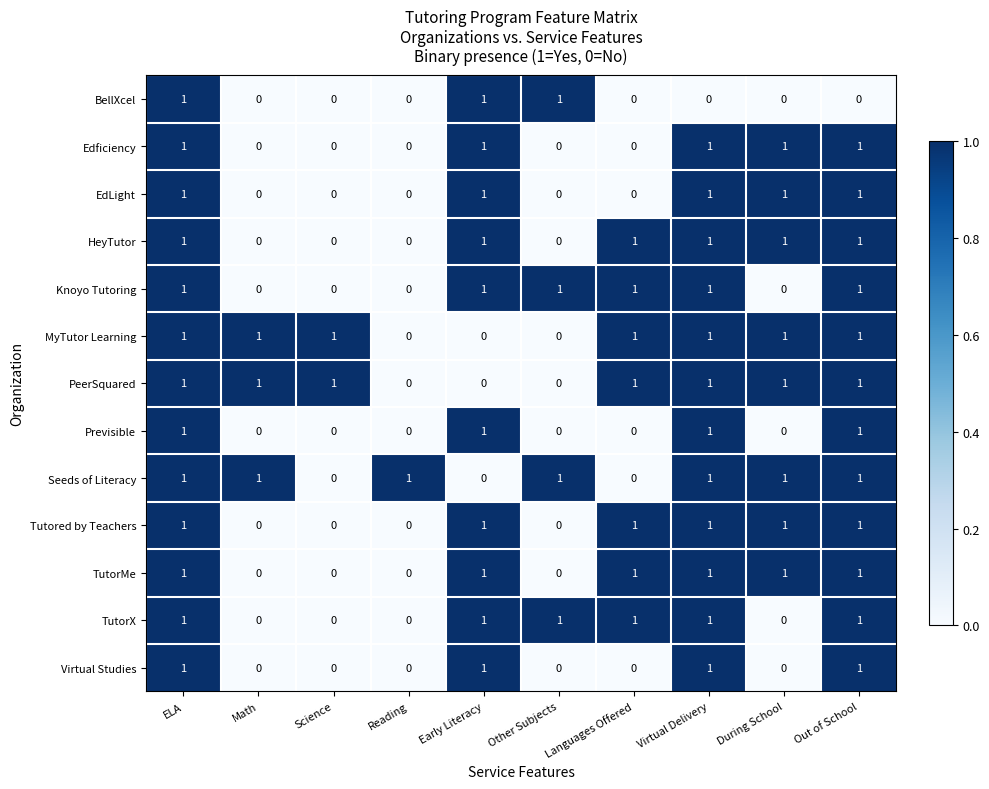

The value of Virtual Studies at Reading is -1. True or false?

False